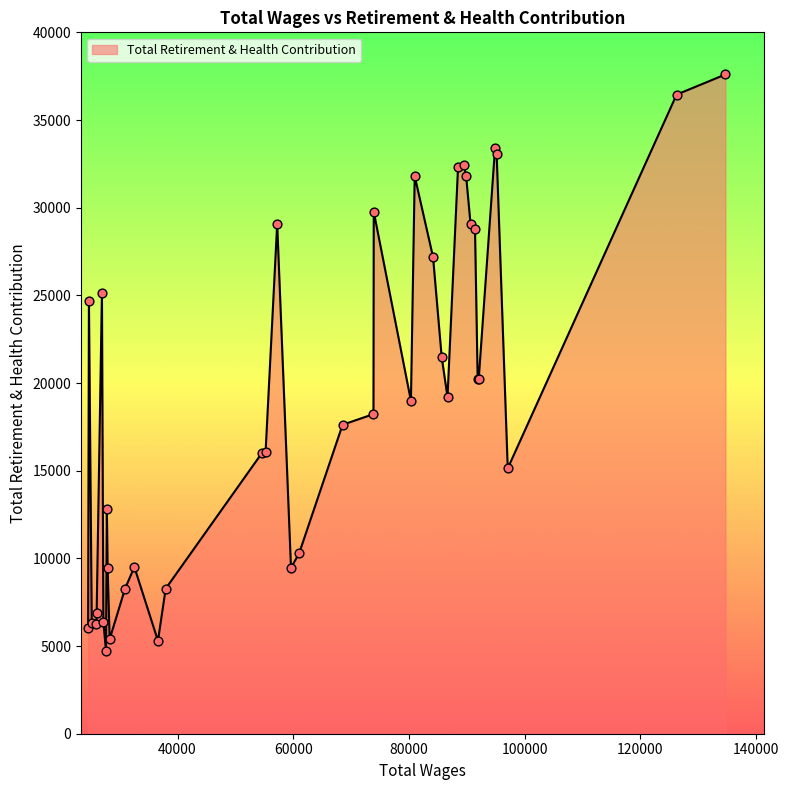

What is the smallest value displayed?

4721